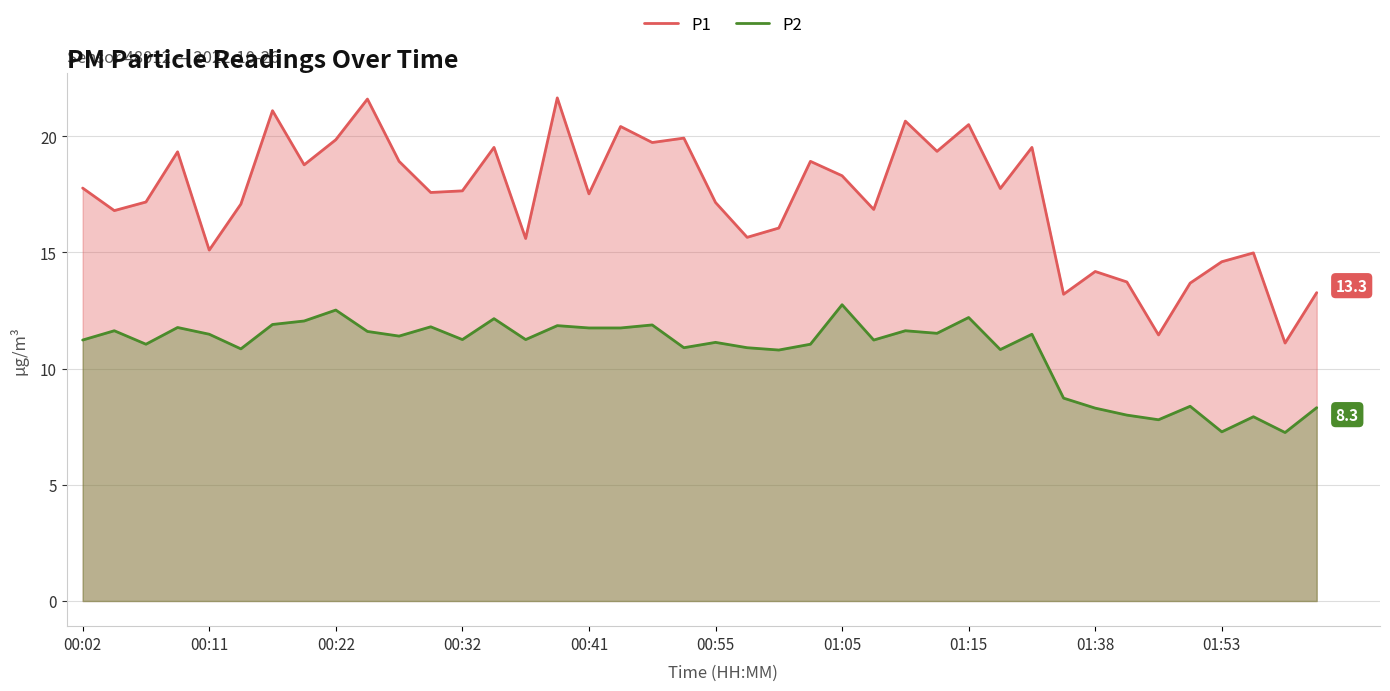

True or false: P2 and P1 intersect in this chart.

False